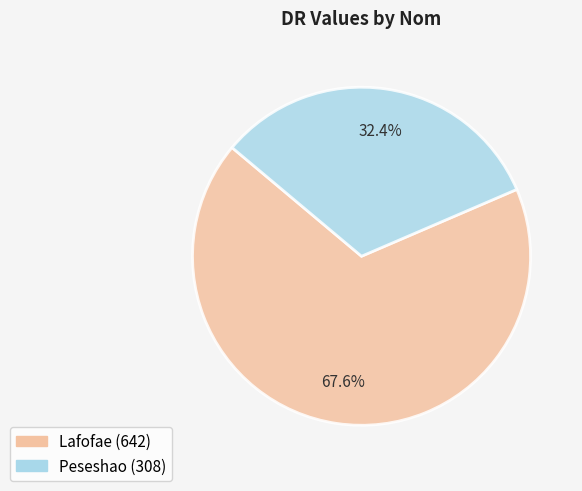

What is the ratio of the value at Lafofae to the value at Peseshao?

2.1